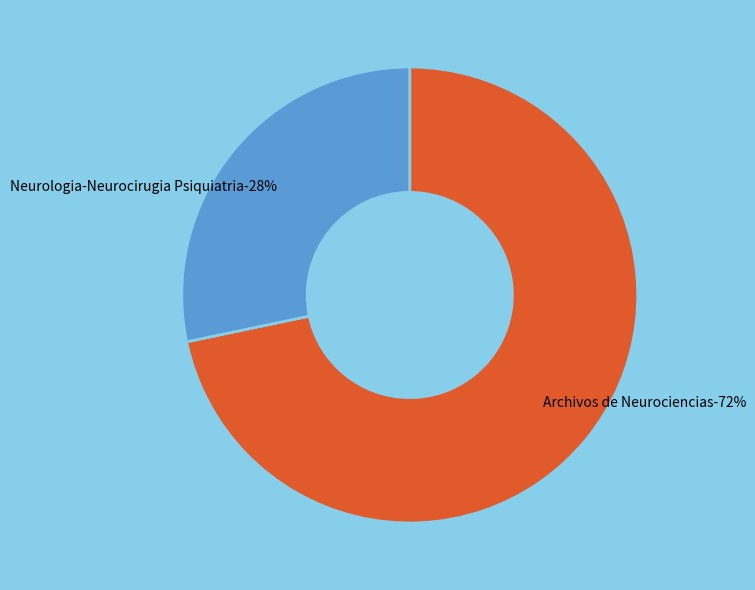

Does 1 represent more than half of the total?

Yes